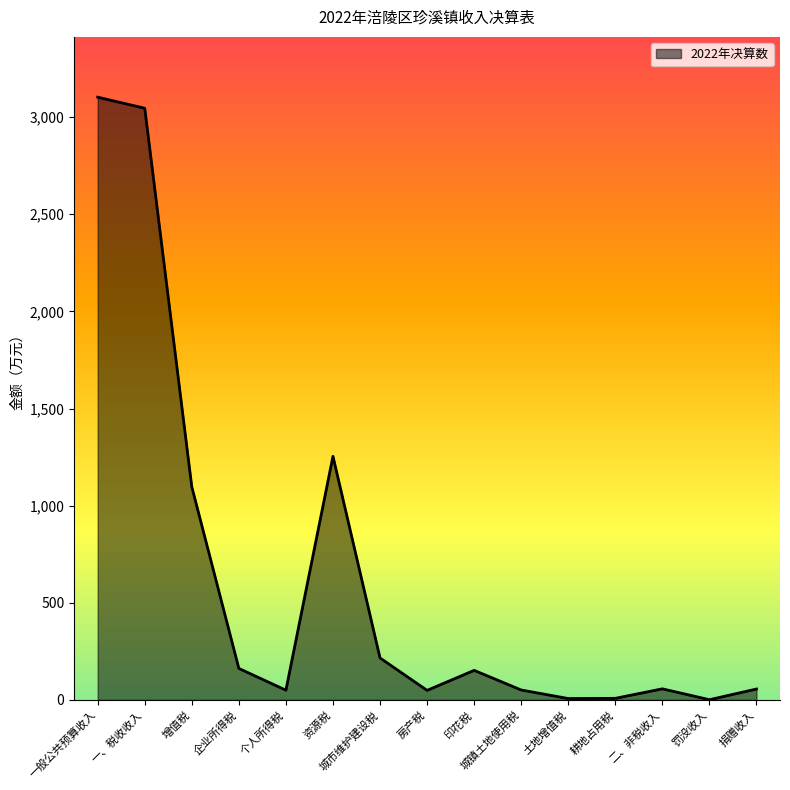

What is the smallest value displayed?

1